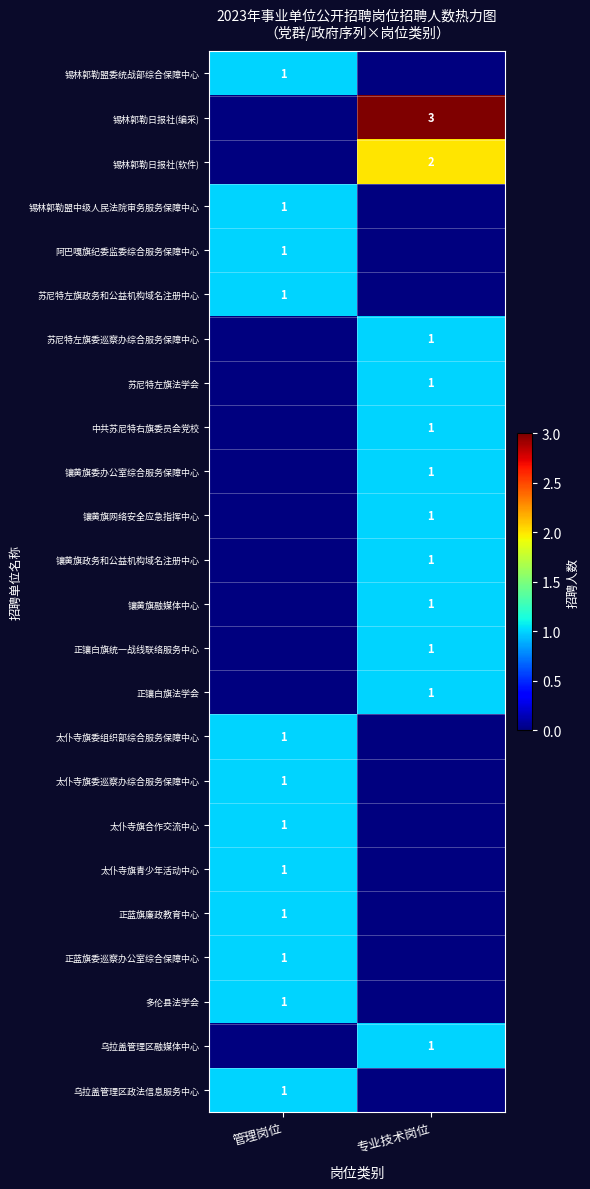

The 太仆寺旗委组织部综合服务保障中心 series shows 1 at 管理岗位. True or false?

True